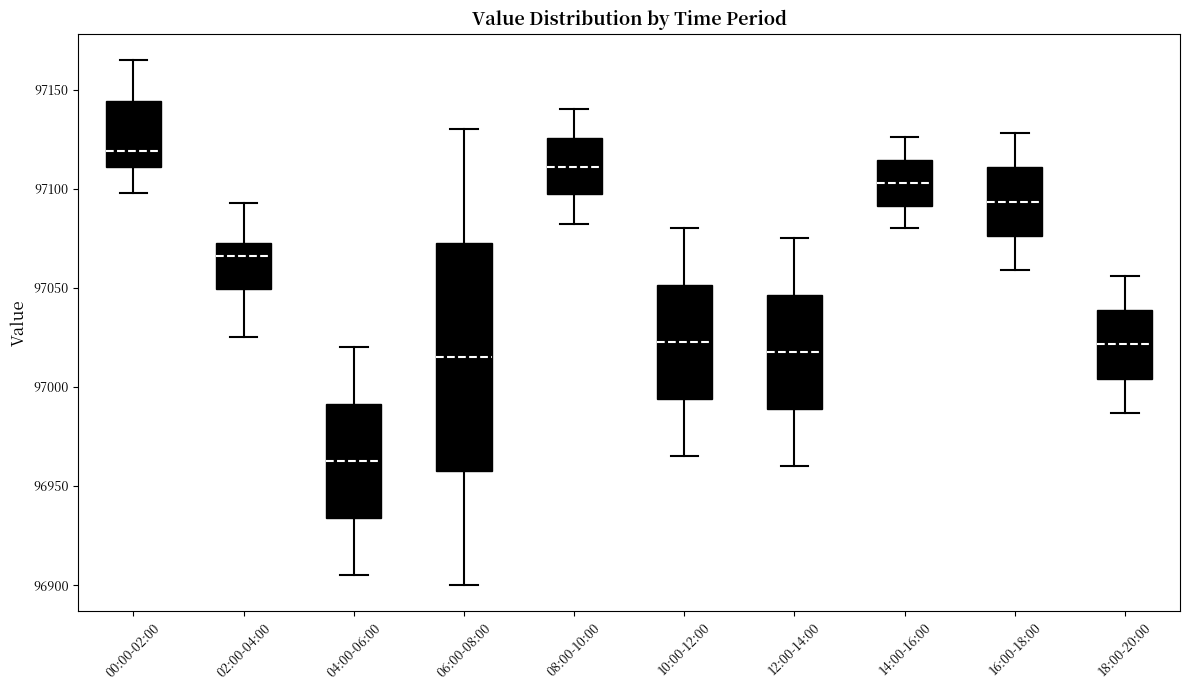

Reading left to right, transcribe this box plot: for each box, give where its median line is, the range the box spans, and where its two whiskers end, as read against the y-axis. The values are not printed on the chart, so give them approximately, as read against the axis.

00:00-02:00: median 97120, box 97110 to 97145, whiskers 97100 to 97165
02:00-04:00: median 97065, box 97050 to 97075, whiskers 97025 to 97095
04:00-06:00: median 96965, box 96935 to 96990, whiskers 96905 to 97020
06:00-08:00: median 97015, box 96960 to 97075, whiskers 96900 to 97130
08:00-10:00: median 97110, box 97095 to 97125, whiskers 97080 to 97140
10:00-12:00: median 97025, box 96995 to 97050, whiskers 96965 to 97080
12:00-14:00: median 97020, box 96990 to 97045, whiskers 96960 to 97075
14:00-16:00: median 97105, box 97090 to 97115, whiskers 97080 to 97125
16:00-18:00: median 97095, box 97075 to 97110, whiskers 97060 to 97130
18:00-20:00: median 97020, box 97005 to 97040, whiskers 96985 to 97055